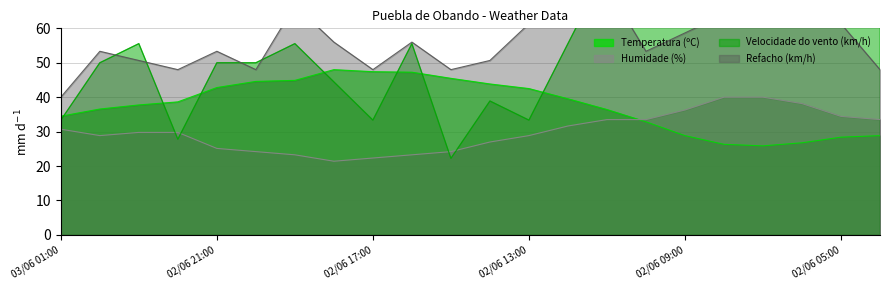

Which category has the highest value in the Temperatura (ºC) series?

02/06 18:00